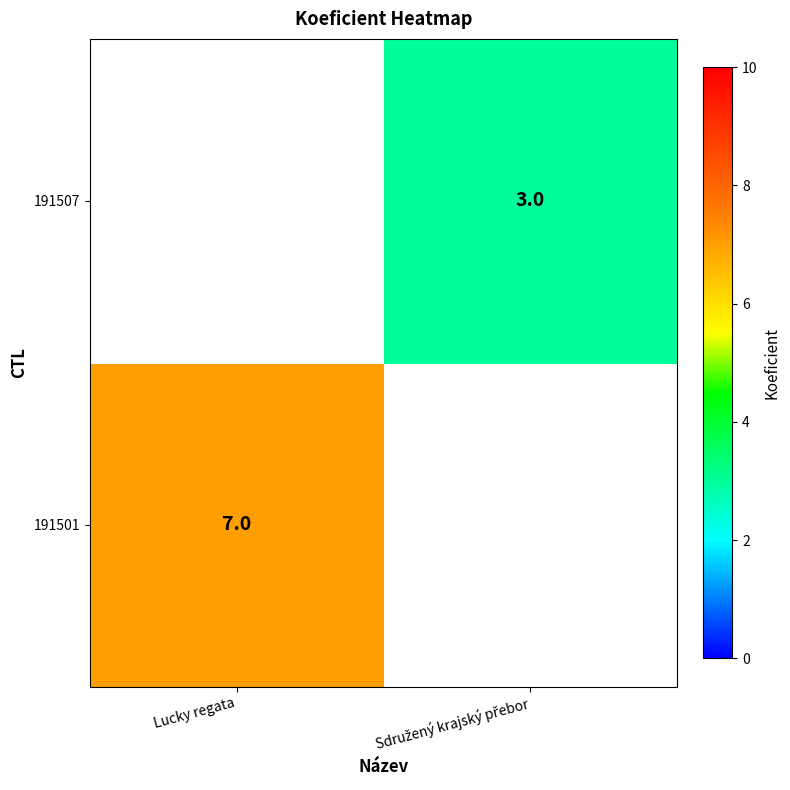

Is it true that 191501 equals 7 at Lucky regata?

True